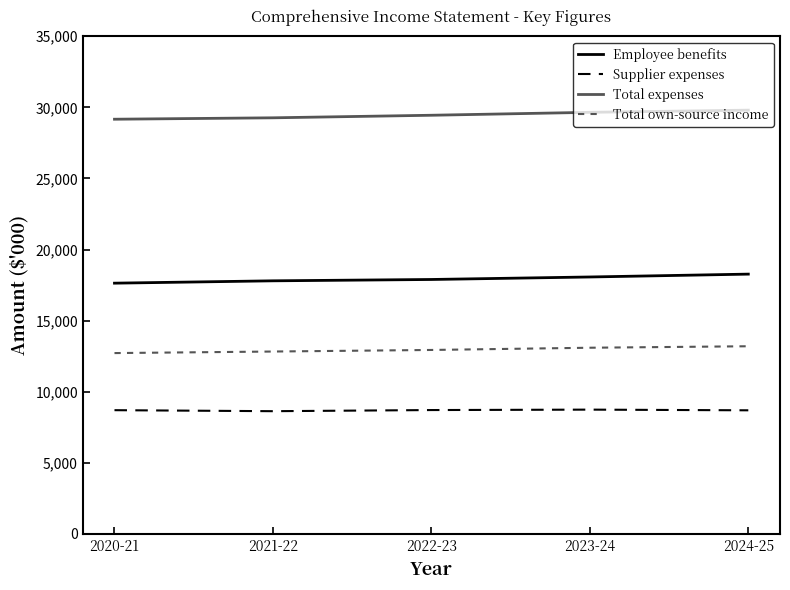

What is the spread (max minus min) of values at 2021-22?

20633